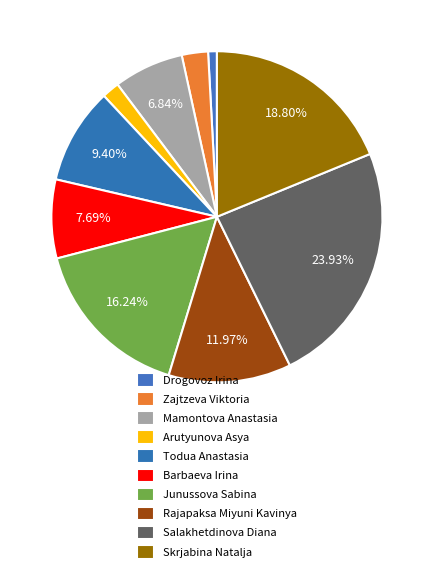

Count the number of slices in the pie.

10